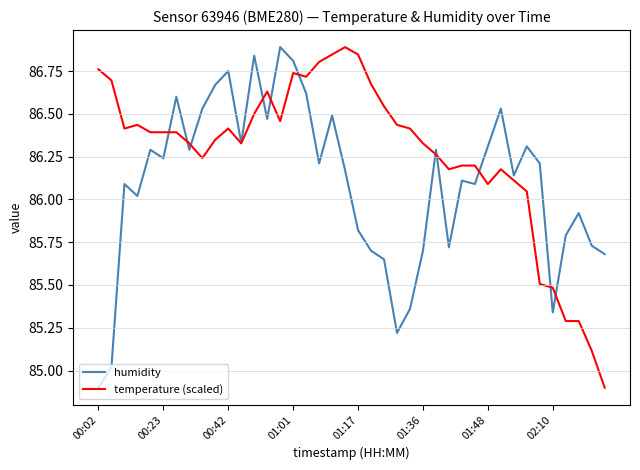

What is the smallest value displayed?

84.9